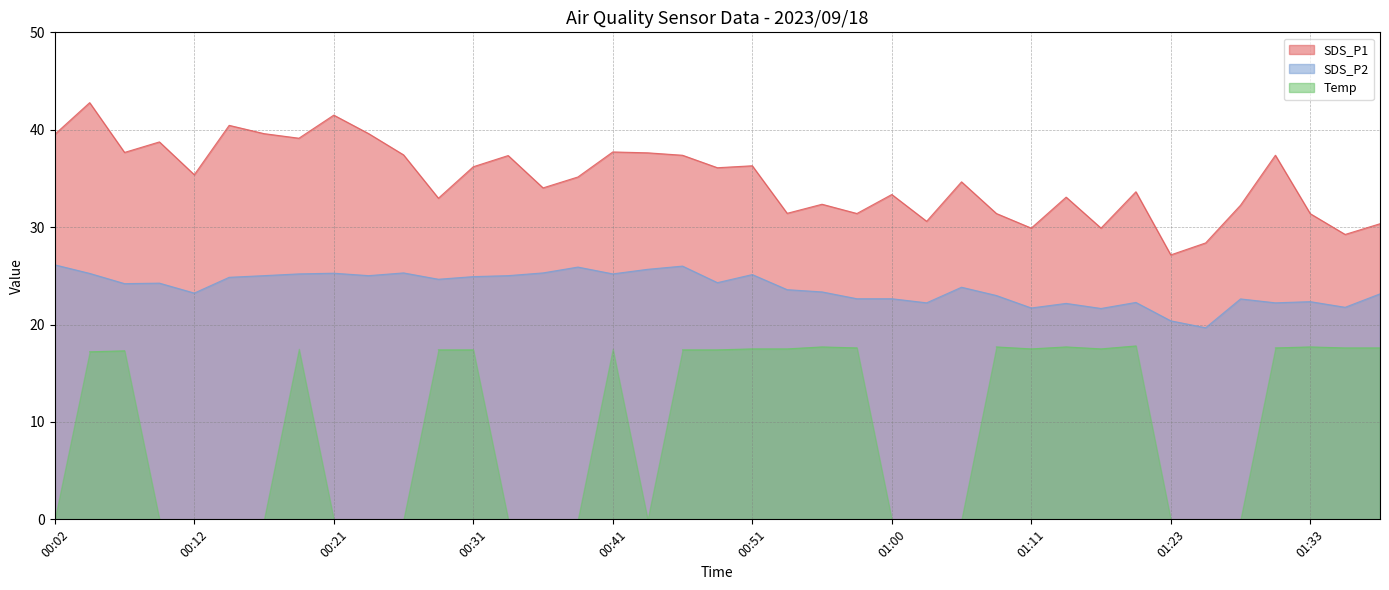

What is the difference between the maximum and minimum values in the SDS_P2 series?

6.5